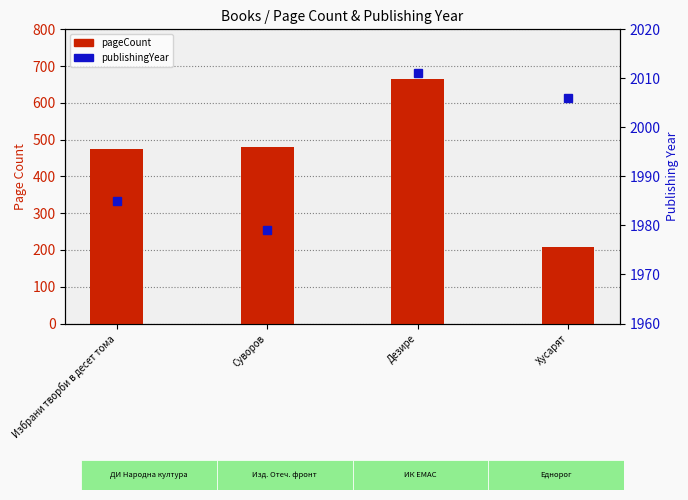

What is the smallest value displayed?

208